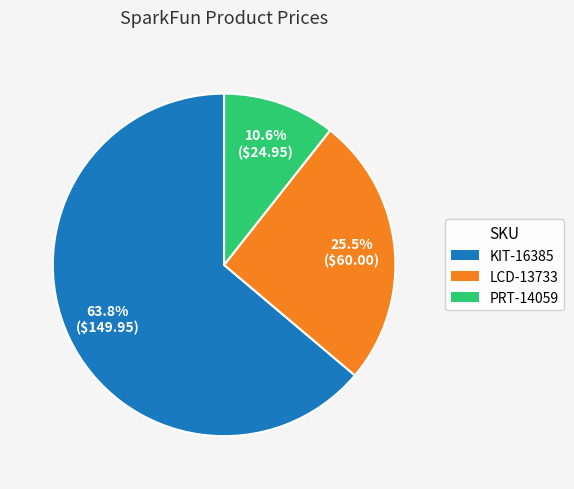

Which category has the biggest portion of the pie?

KIT-16385